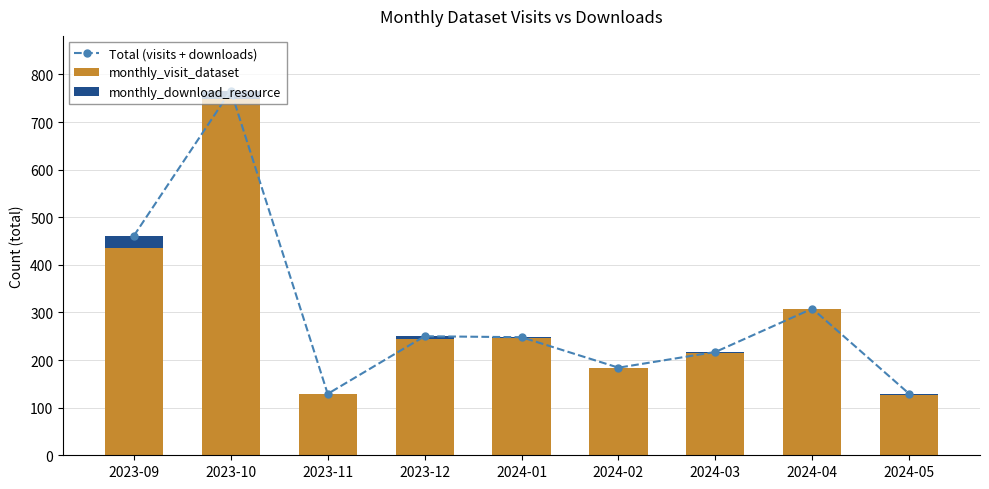

Reading left to right, list all the values displayed in this chart.

Total (visits + downloads): 461	766	129	250	248	184	217	308	129
monthly_visit_dataset: 436	748	129	245	247	184	214	308	126
monthly_download_resource: 25	18	0	5	1	0	3	0	3